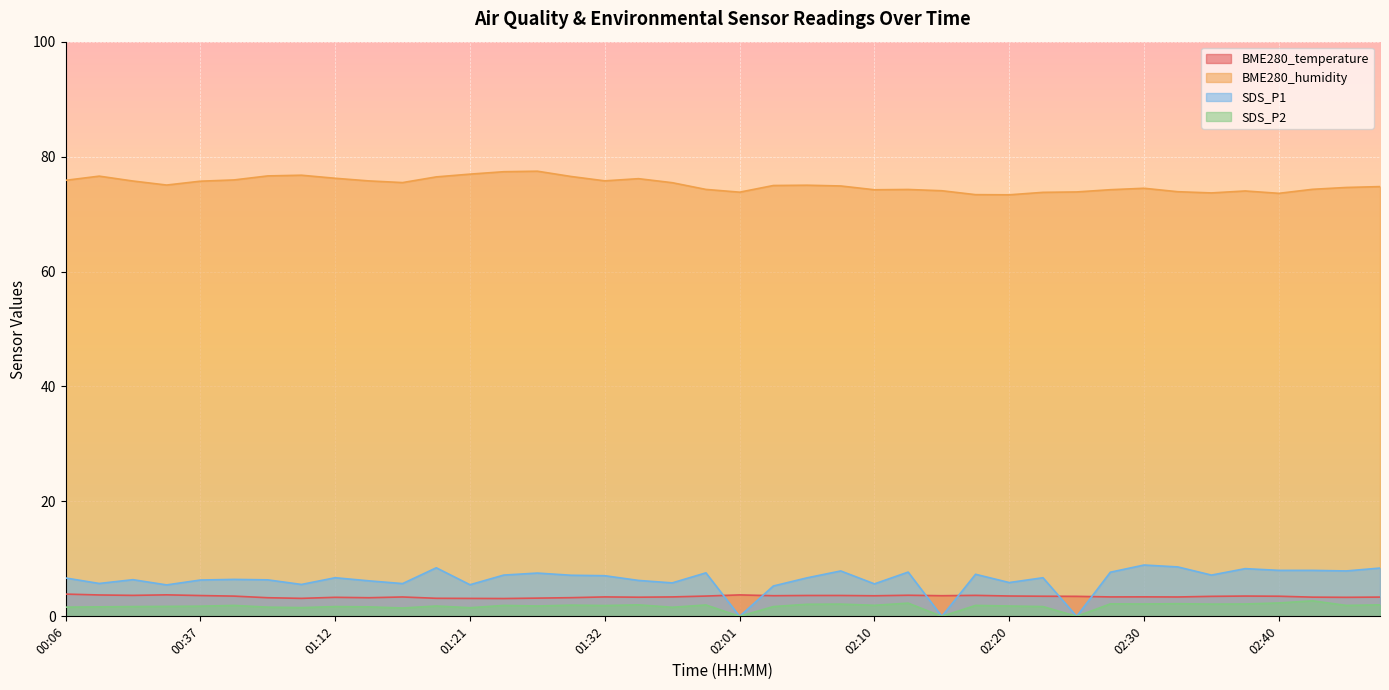

Is the value of SDS_P1 at 02:10 greater than the value of BME280_humidity at 01:36?

No